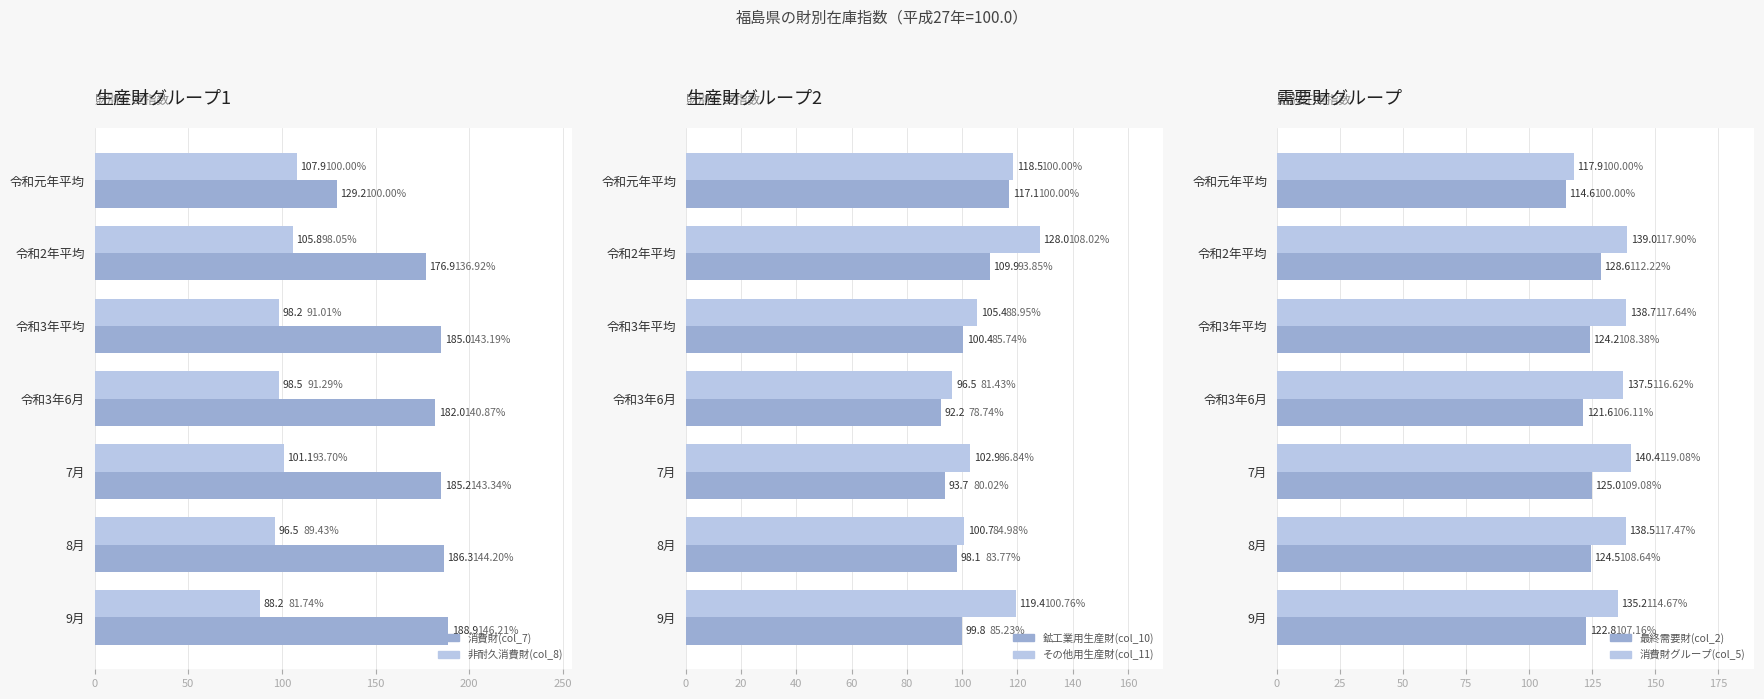

What is the spread (max minus min) of values at 令和元年平均?

21.3